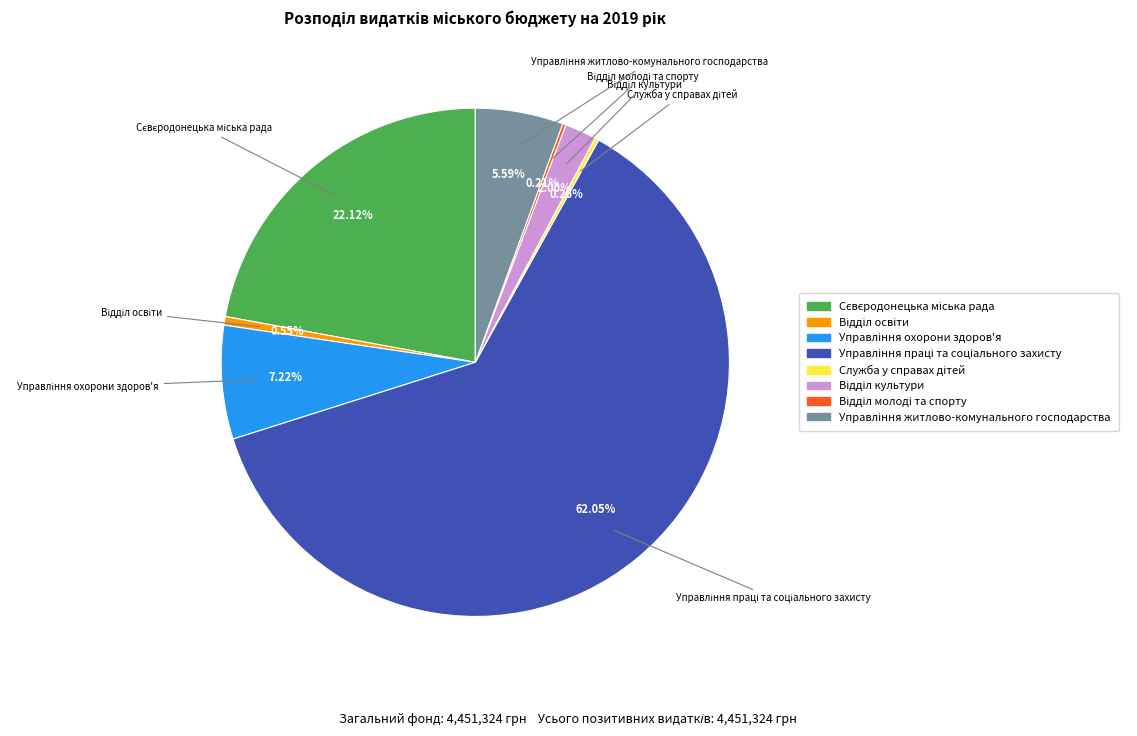

To the nearest percent, what is the average slice percentage?

12%